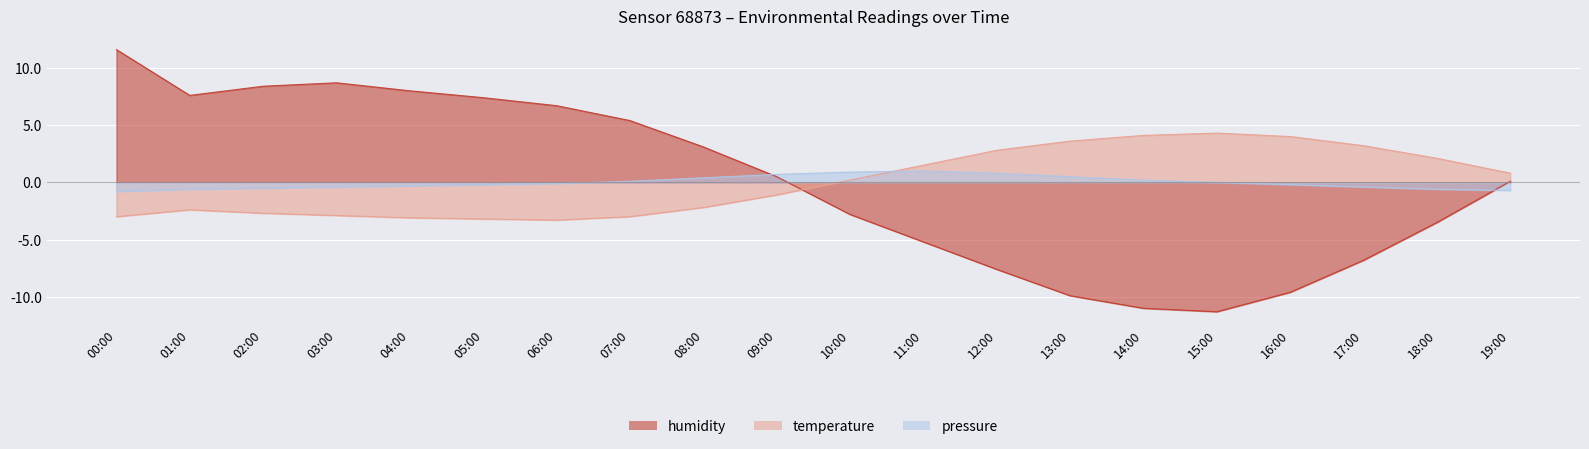

What position from the left is 18:00?

19